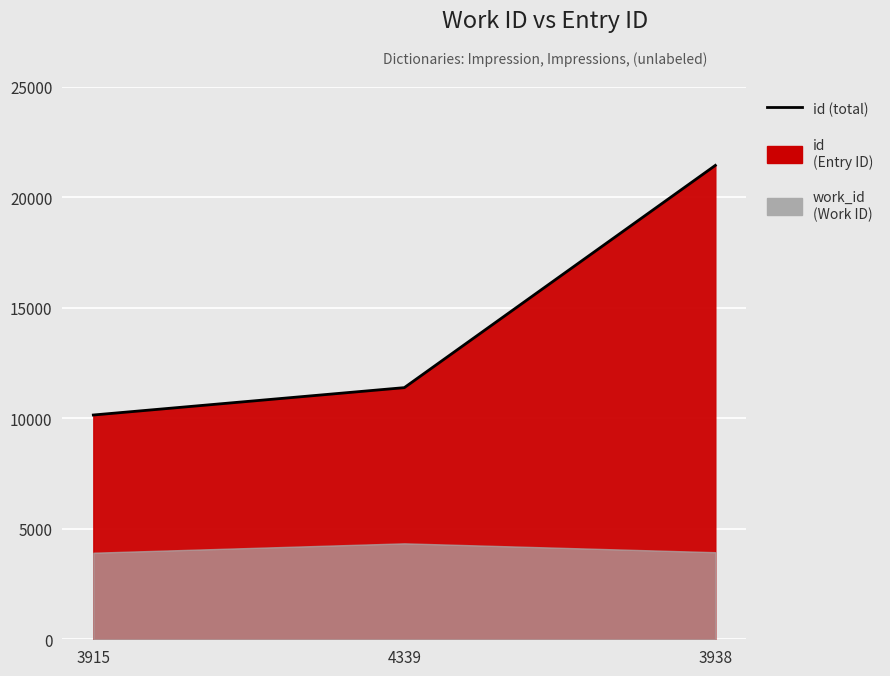

At which label is the value closest to 15787?

4339